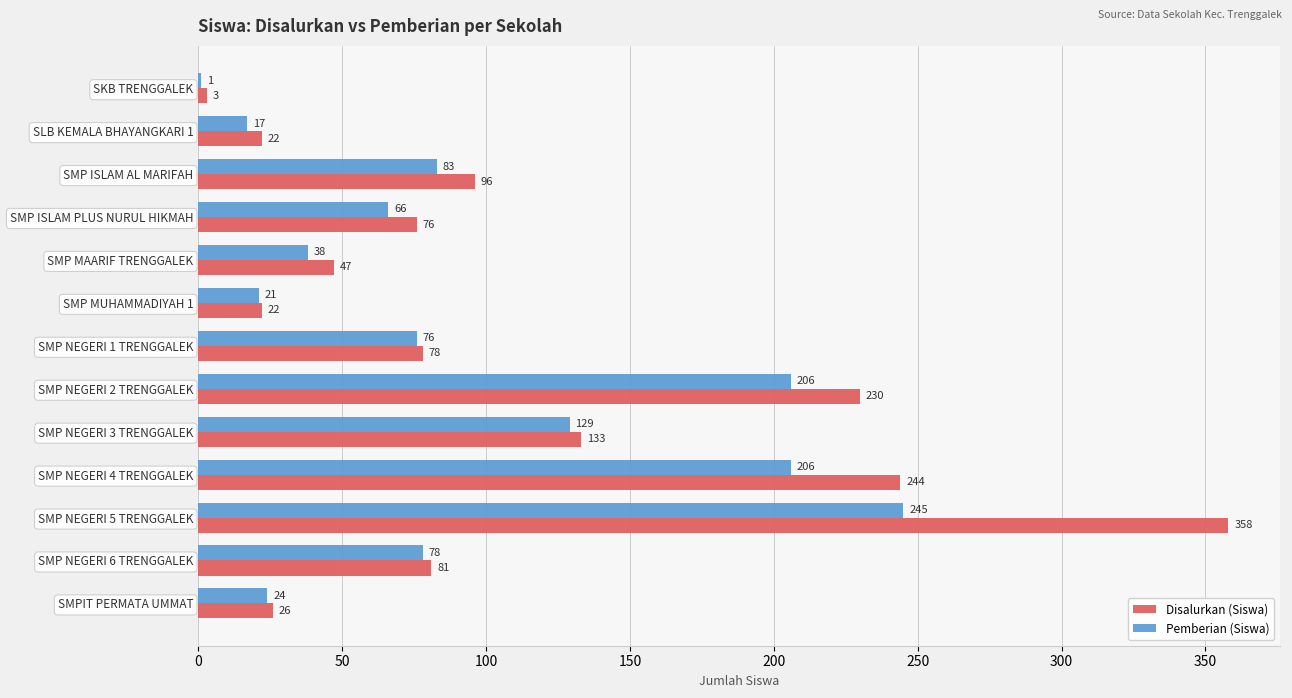

Between SMP NEGERI 1 TRENGGALEK and SMP NEGERI 3 TRENGGALEK, which series saw the biggest shift?

Disalurkan (Siswa)